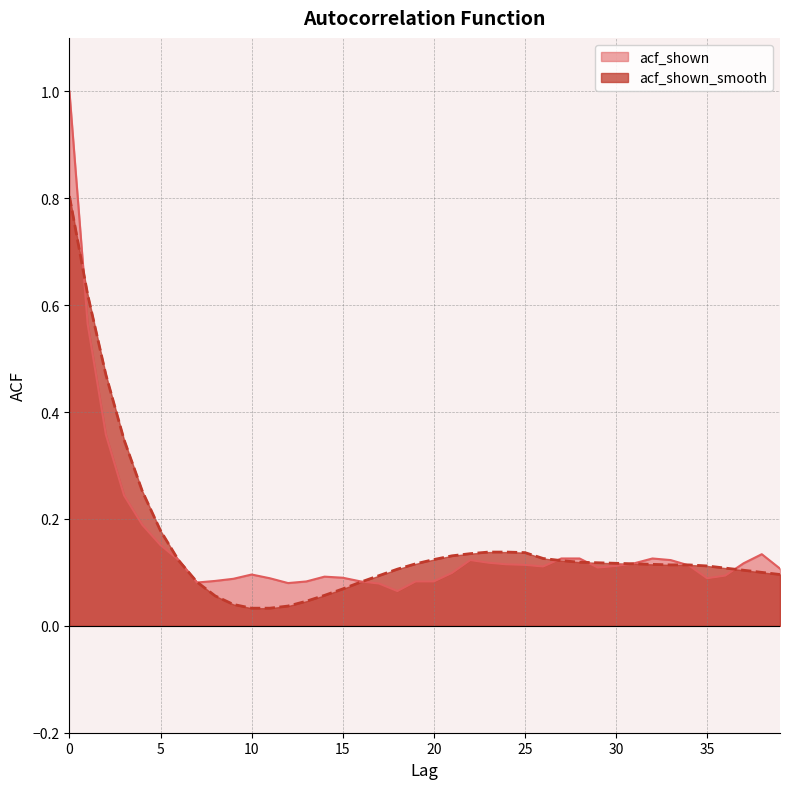

Reading left to right, transcribe all the data shown in this chart.

acf_shown: 0=1.0	1=0.6	2=0.4	3=0.2	4=0.2	5=0.2	6=0.1	7=0.1	8=0.1	9=0.1	10=0.1	11=0.1	12=0.1	13=0.1	14=0.1	15=0.1	16=0.1	17=0.1	18=0.1	19=0.1	20=0.1	21=0.1	22=0.1	23=0.1	24=0.1	25=0.1	26=0.1	27=0.1	28=0.1	29=0.1	30=0.1	31=0.1	32=0.1	33=0.1	34=0.1	35=0.1	36=0.1	37=0.1	38=0.1	39=0.1
acf_shown_smooth: 0=0.8	1=0.6	2=0.5	3=0.3	4=0.3	5=0.2	6=0.1	7=0.1	8=0.1	9=0.0	10=0.0	11=0.0	12=0.0	13=0.0	14=0.1	15=0.1	16=0.1	17=0.1	18=0.1	19=0.1	20=0.1	21=0.1	22=0.1	23=0.1	24=0.1	25=0.1	26=0.1	27=0.1	28=0.1	29=0.1	30=0.1	31=0.1	32=0.1	33=0.1	34=0.1	35=0.1	36=0.1	37=0.1	38=0.1	39=0.1